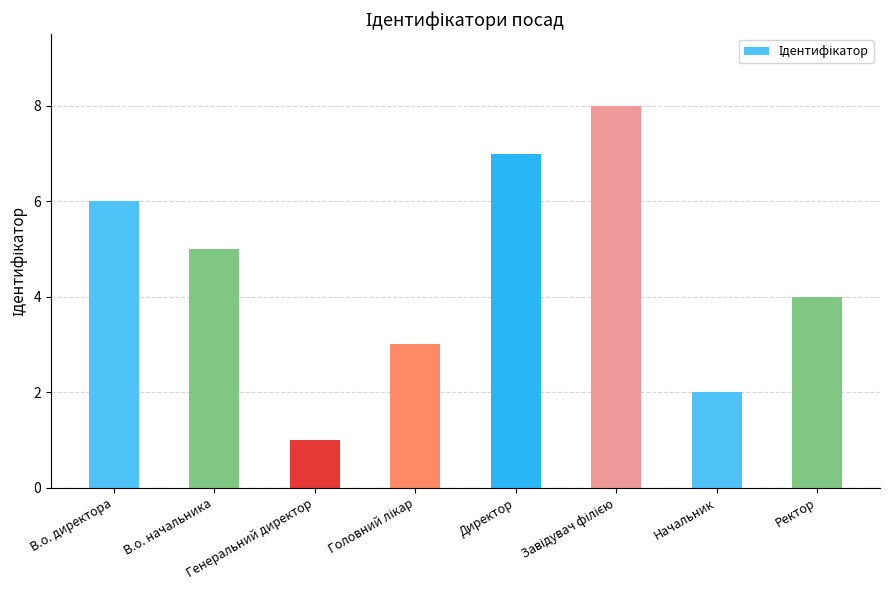

What position from the right is В.о. начальника?

7